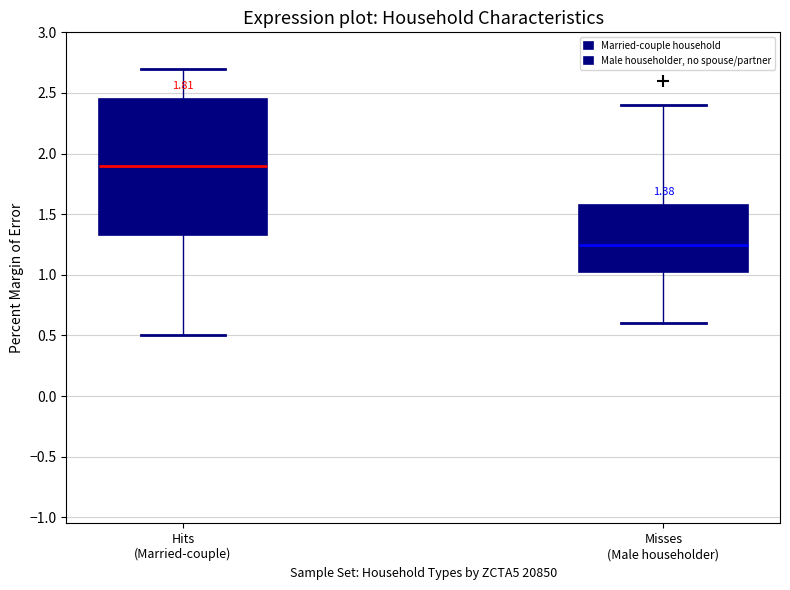

Which box has the lowest median line?

Misses (Male householder)